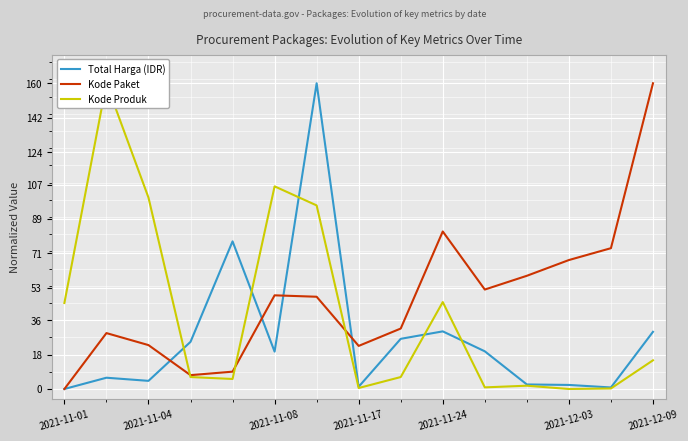

True or false: Kode Paket has a value of 82.4 at 2021-11-24.

True